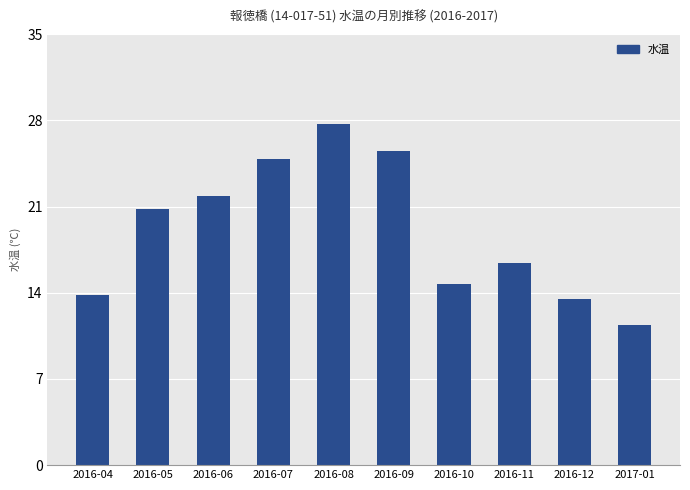

Between 2016-05 and 2016-10, which is larger?

2016-05